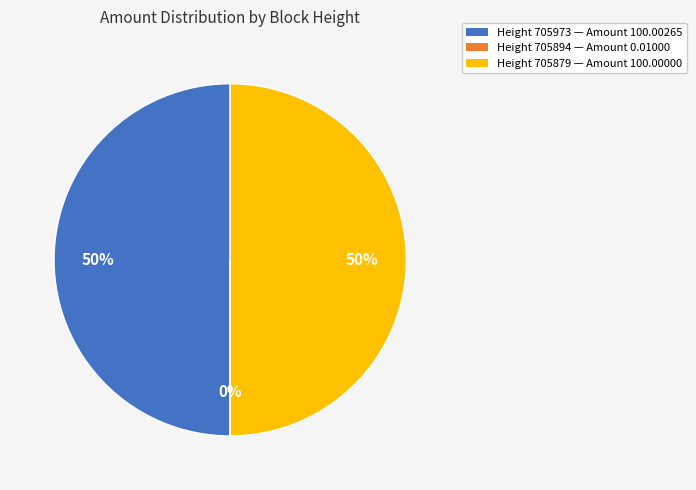

To the nearest percent, what is the difference between the largest and smallest slice percentages?

50%